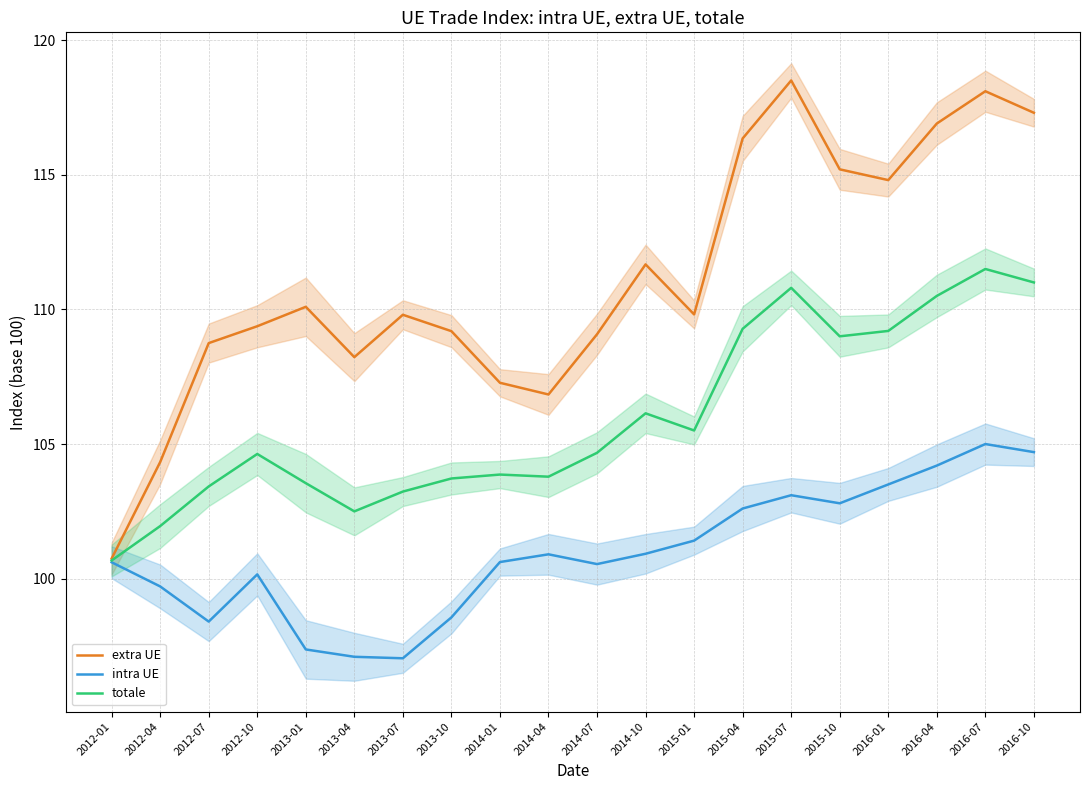

Where is extra UE nearest to the value 109?

2014-07